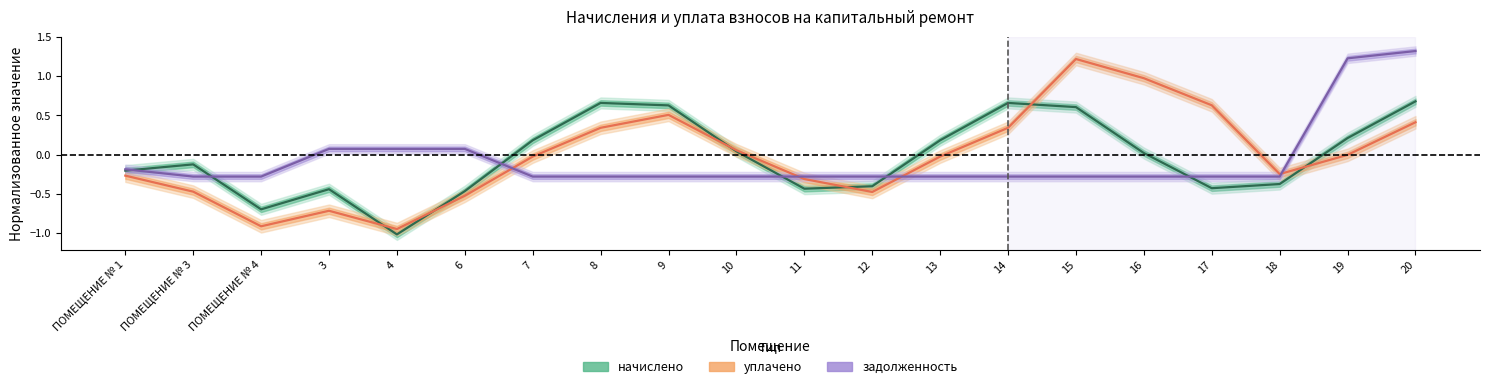

Rank the categories by уплачено value from lowest to highest.

4, ПОМЕЩЕНИЕ № 4, 3, 6, 12, ПОМЕЩЕНИЕ № 3, 11, ПОМЕЩЕНИЕ № 1, 18, 7, 13, 19, 10, 8, 14, 20, 9, 17, 16, 15